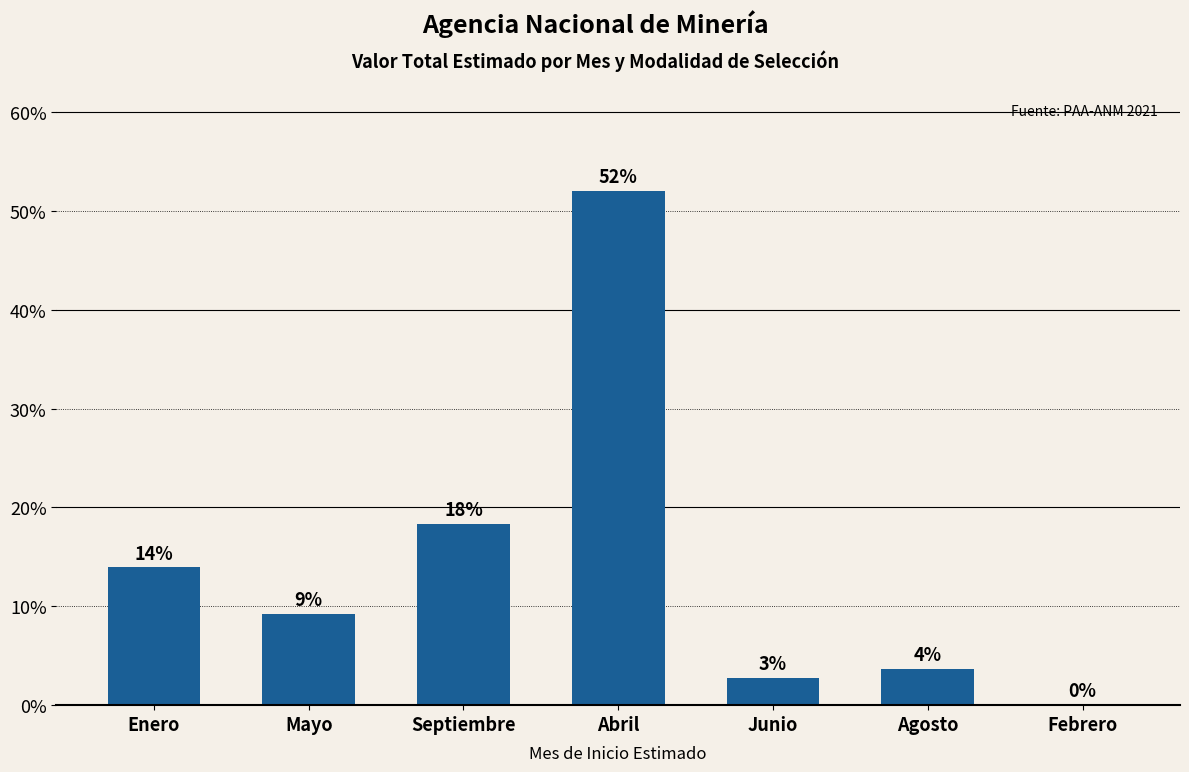

The chart shows a value of 4.4 at Enero. True or false?

False